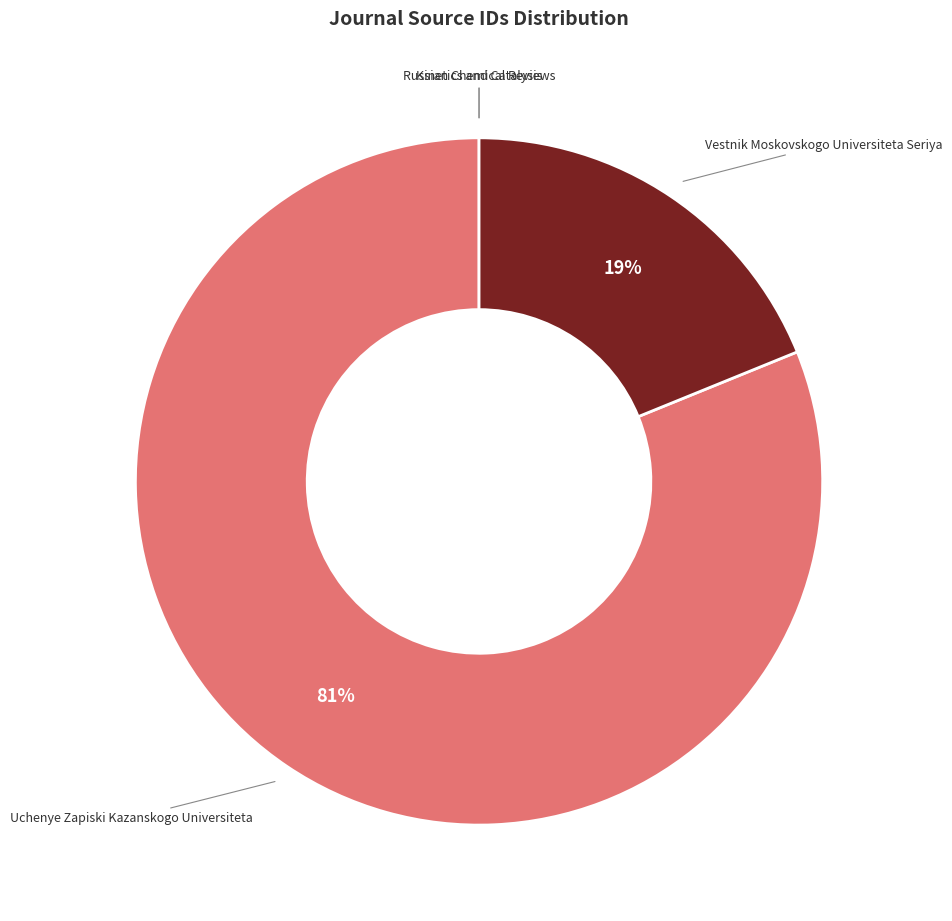

Rank the categories by value from lowest to highest.

Russian Chemical Reviews, Kinetics and Catalysis, Vestnik Moskovskogo Universiteta Seriya, Uchenye Zapiski Kazanskogo Universiteta